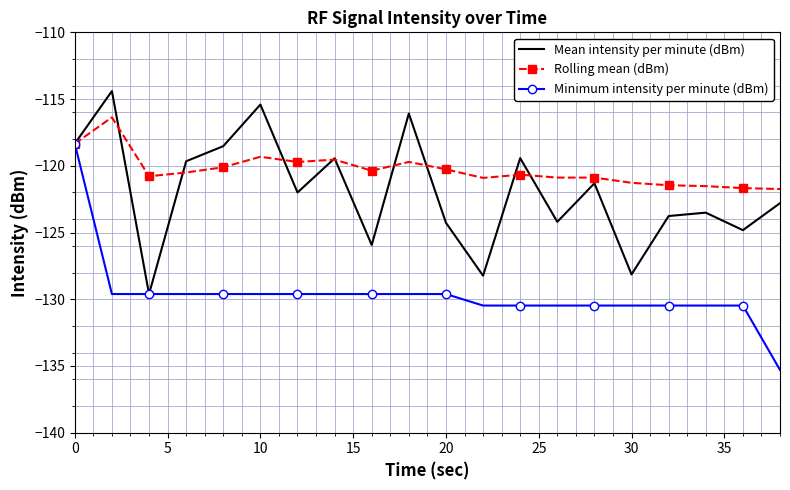

Which series has the largest total across all categories?

Rolling mean (dBm)